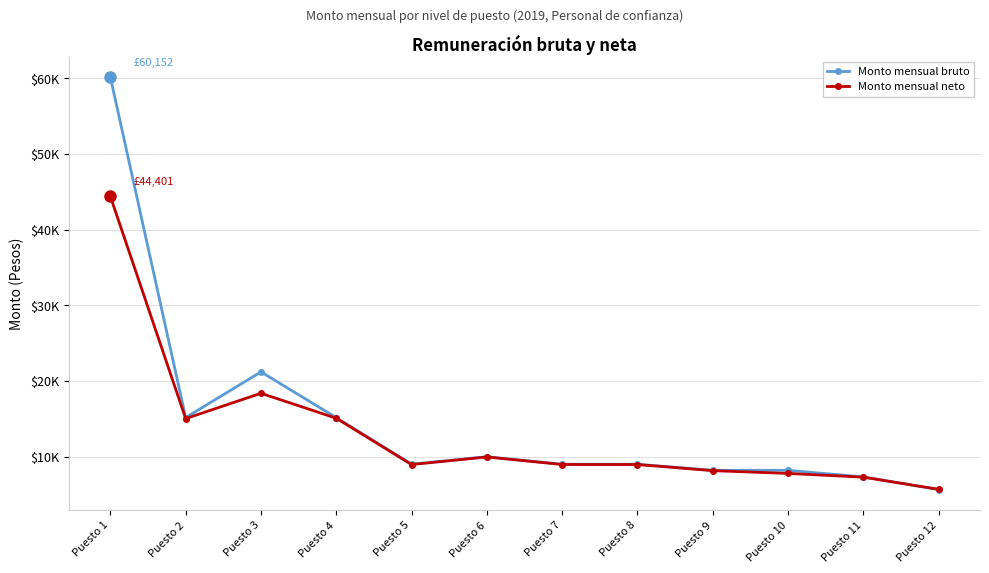

What is the difference between the highest and lowest values at Puesto 12?

27.0